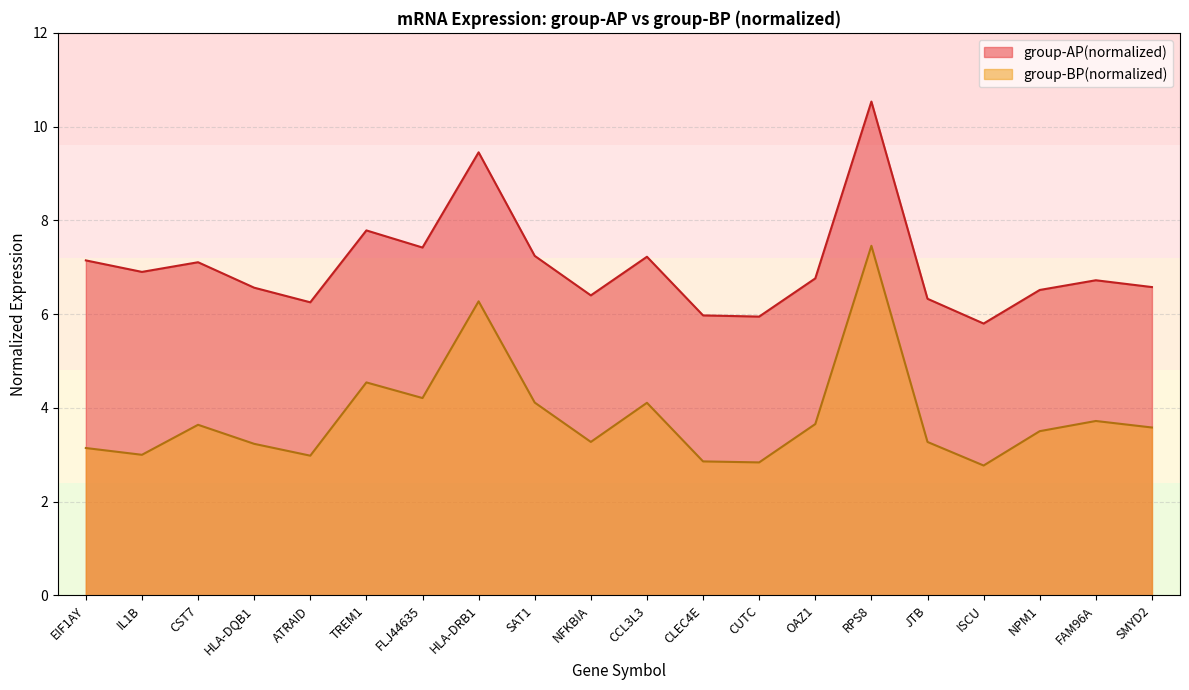

Reading left to right, what are all the values shown in this chart?

group-AP(normalized): 7.1	6.9	7.1	6.6	6.3	7.8	7.4	9.5	7.2	6.4	7.2	6.0	5.9	6.8	10.5	6.3	5.8	6.5	6.7	6.6
group-BP(normalized): 3.1	3.0	3.6	3.2	3.0	4.5	4.2	6.3	4.1	3.3	4.1	2.9	2.8	3.7	7.5	3.3	2.8	3.5	3.7	3.6